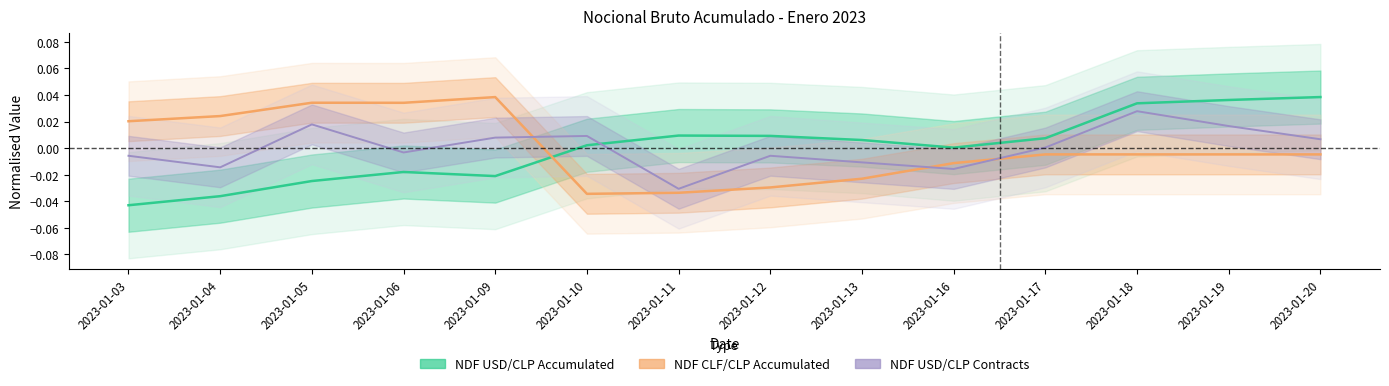

At how many categories does at least one series exceed 0?

14